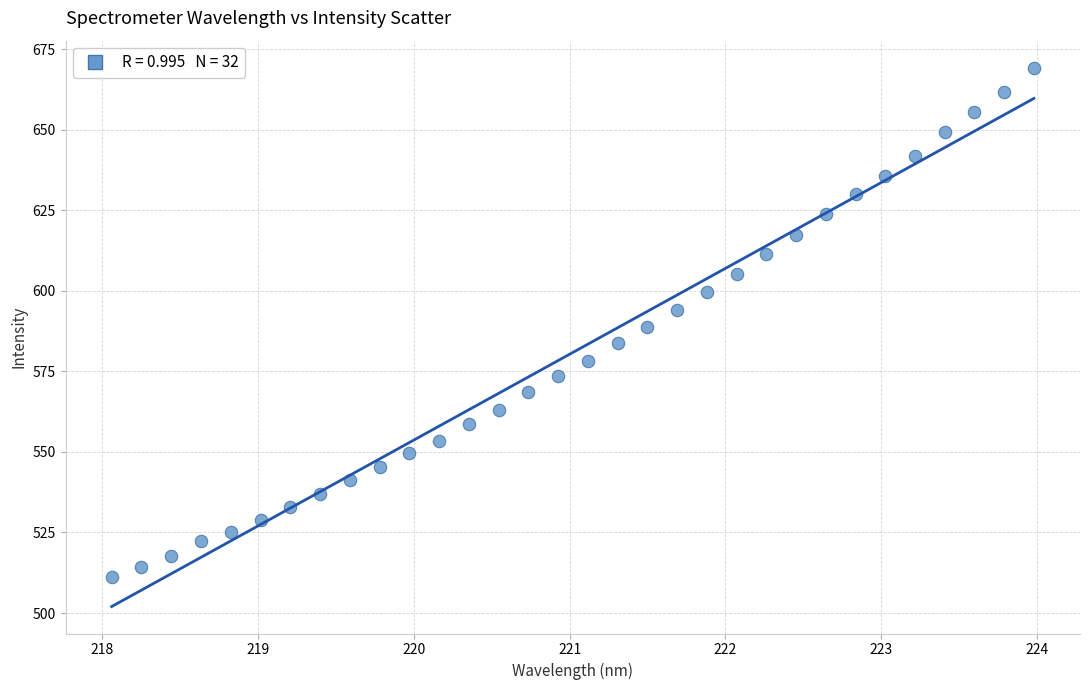

What is the range of X values (max minus min)?

5.9